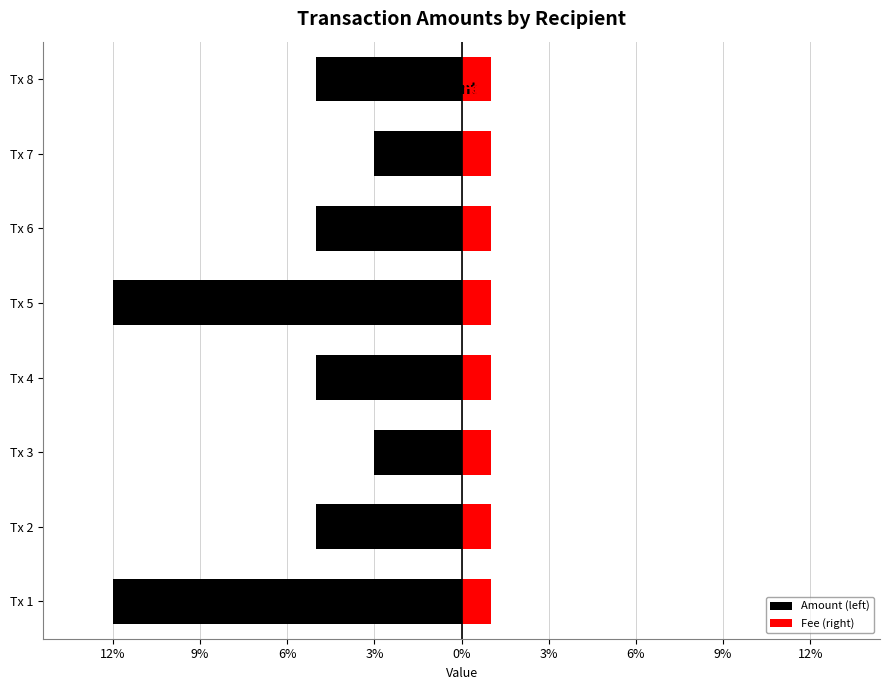

What is the smallest value displayed?

-12.0